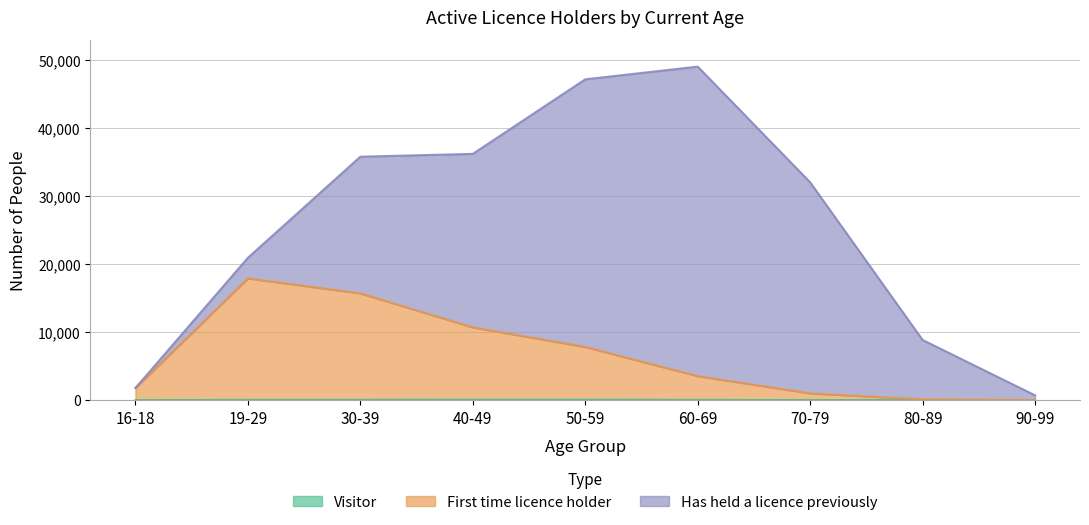

Does the chart have visible grid lines?

Yes